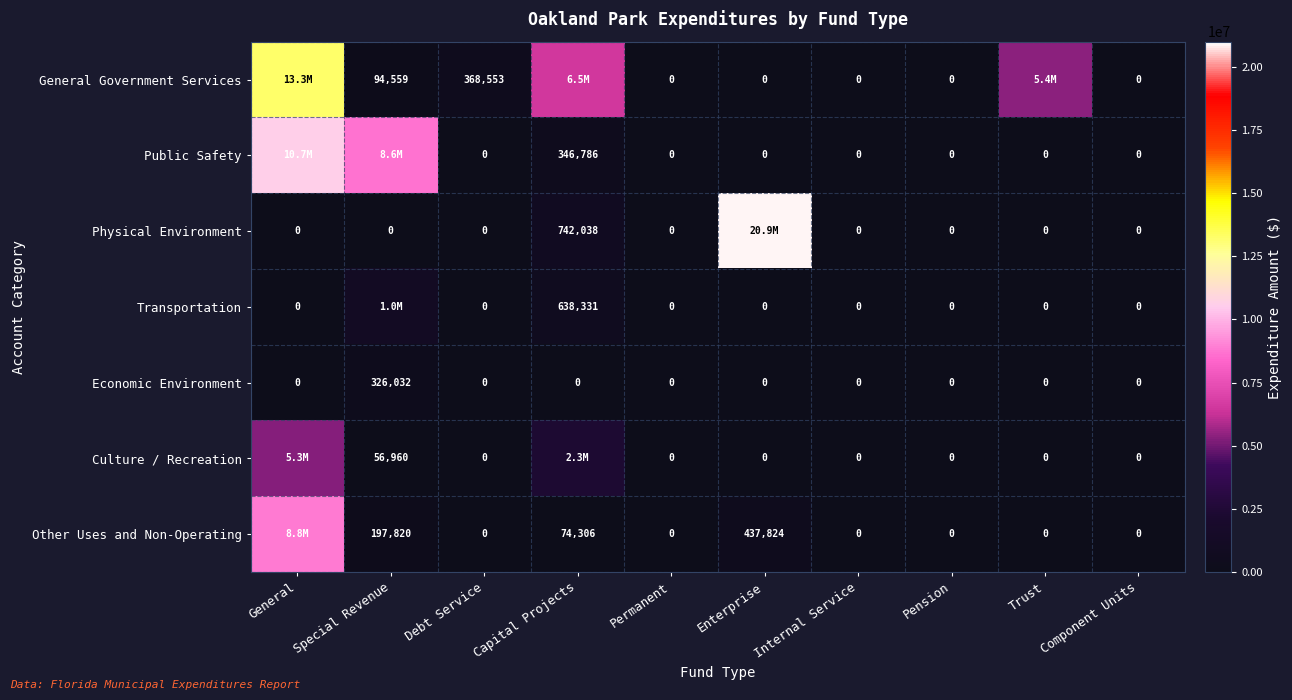

What is the maximum value for Economic Environment?

326032